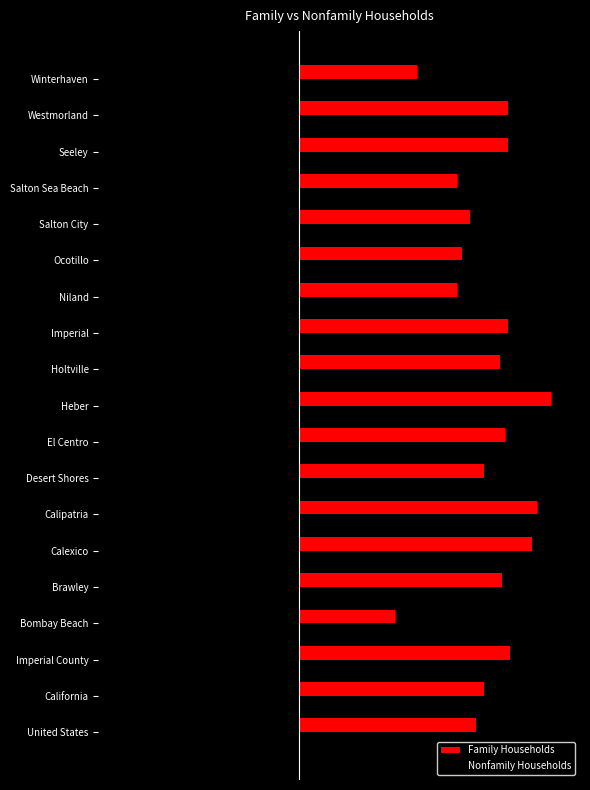

What are all the series names shown in the legend?

Family Households, Nonfamily Households